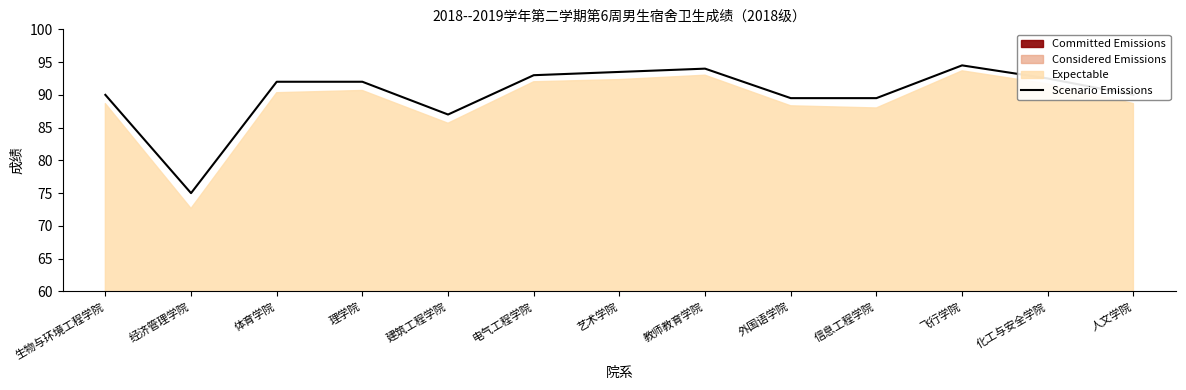

What is the difference between the maximum and second lowest values?

7.5